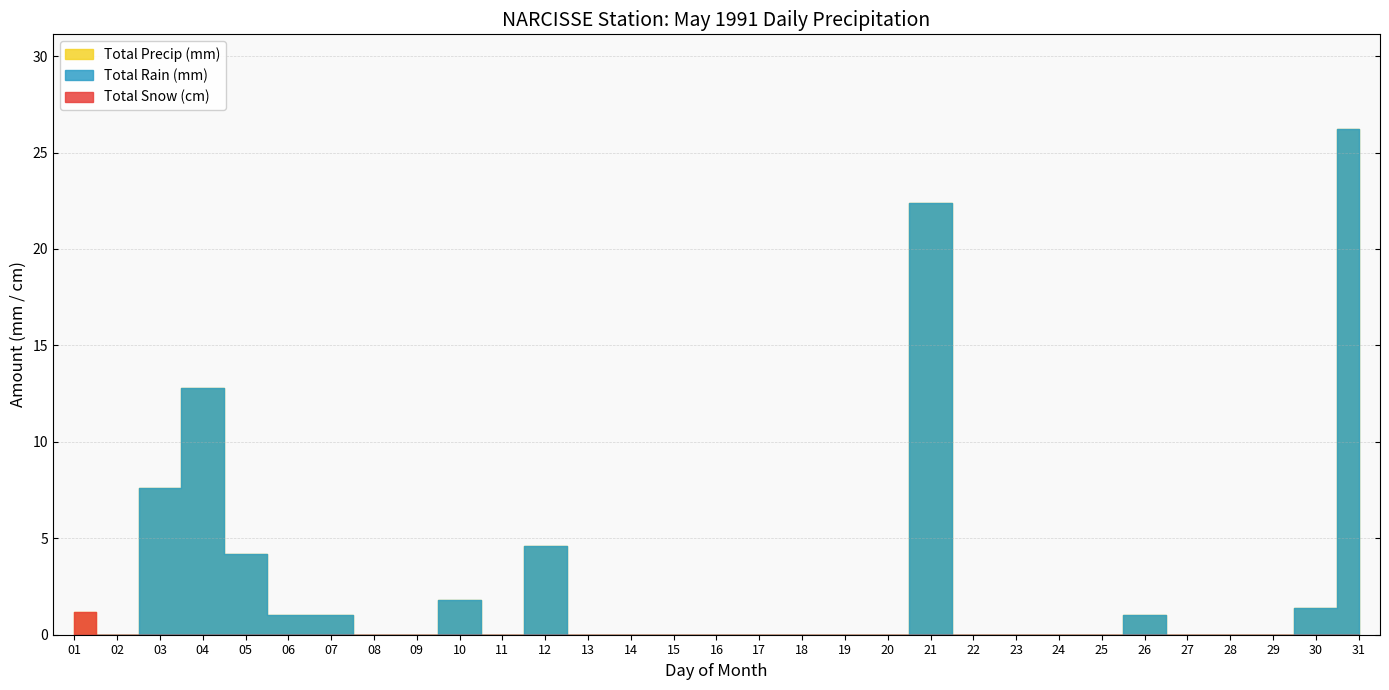

True or false: Total Rain (mm) and Total Snow (cm) cross at least once.

False